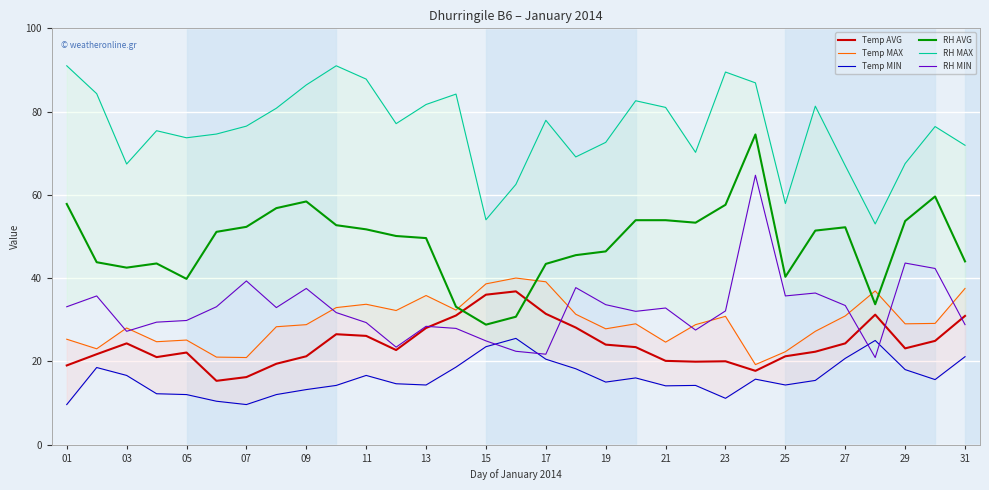

The value of RH AVG at 09 is 58.4. True or false?

True